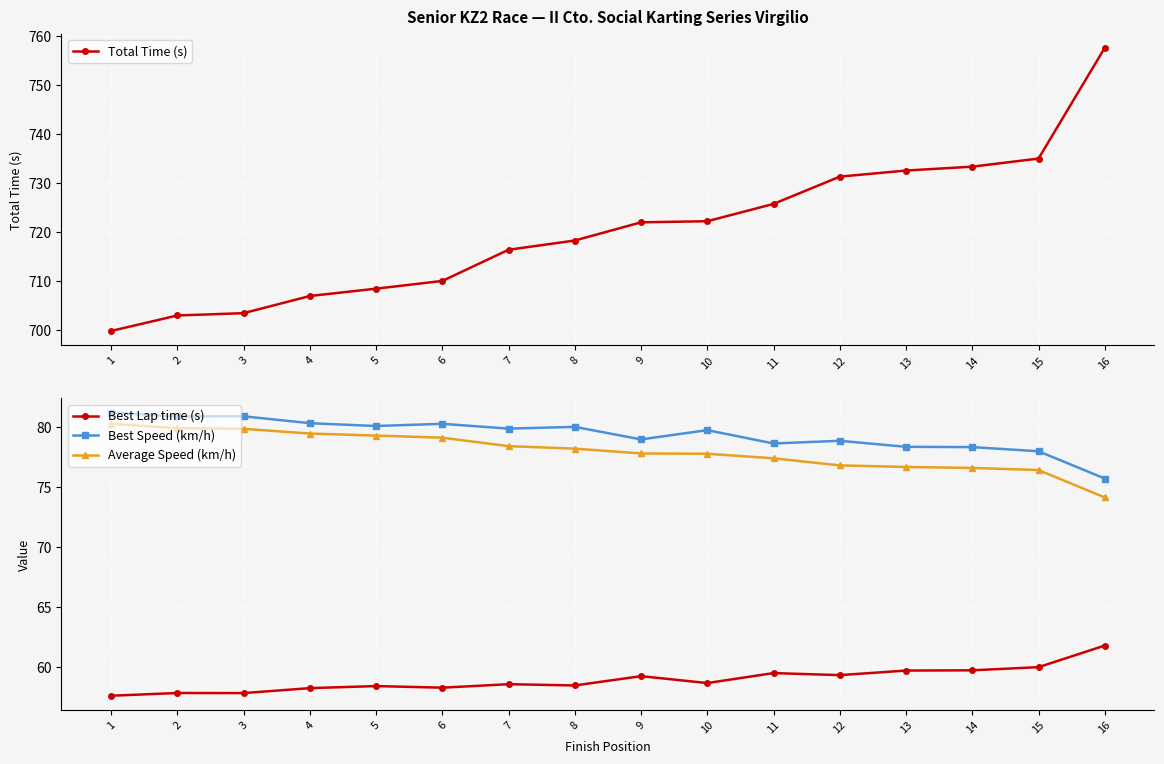

Where is the first local maximum for Best Lap time (s)?

2